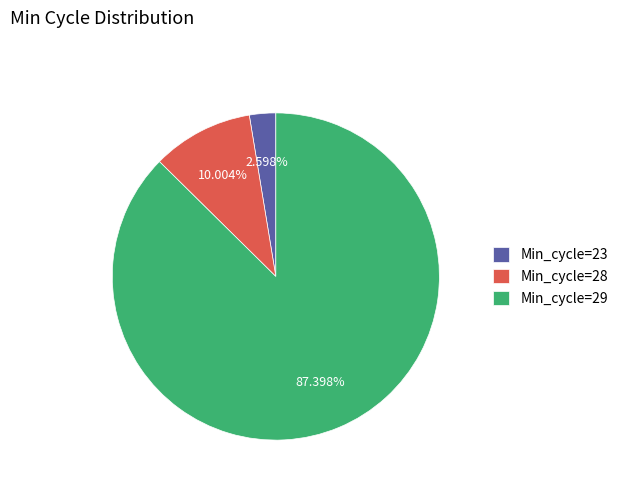

Is the sum of Min_cycle=23 and Min_cycle=29 greater than half?

Yes